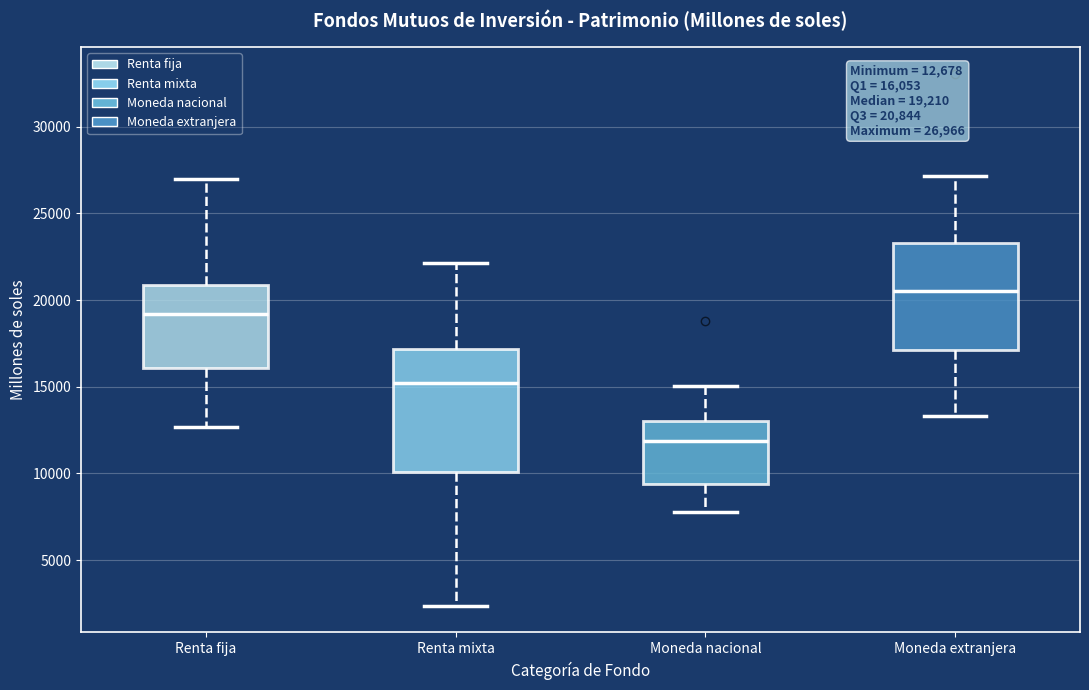

Comparing the boxes themselves (not the whiskers), which one is the tallest?

Renta mixta